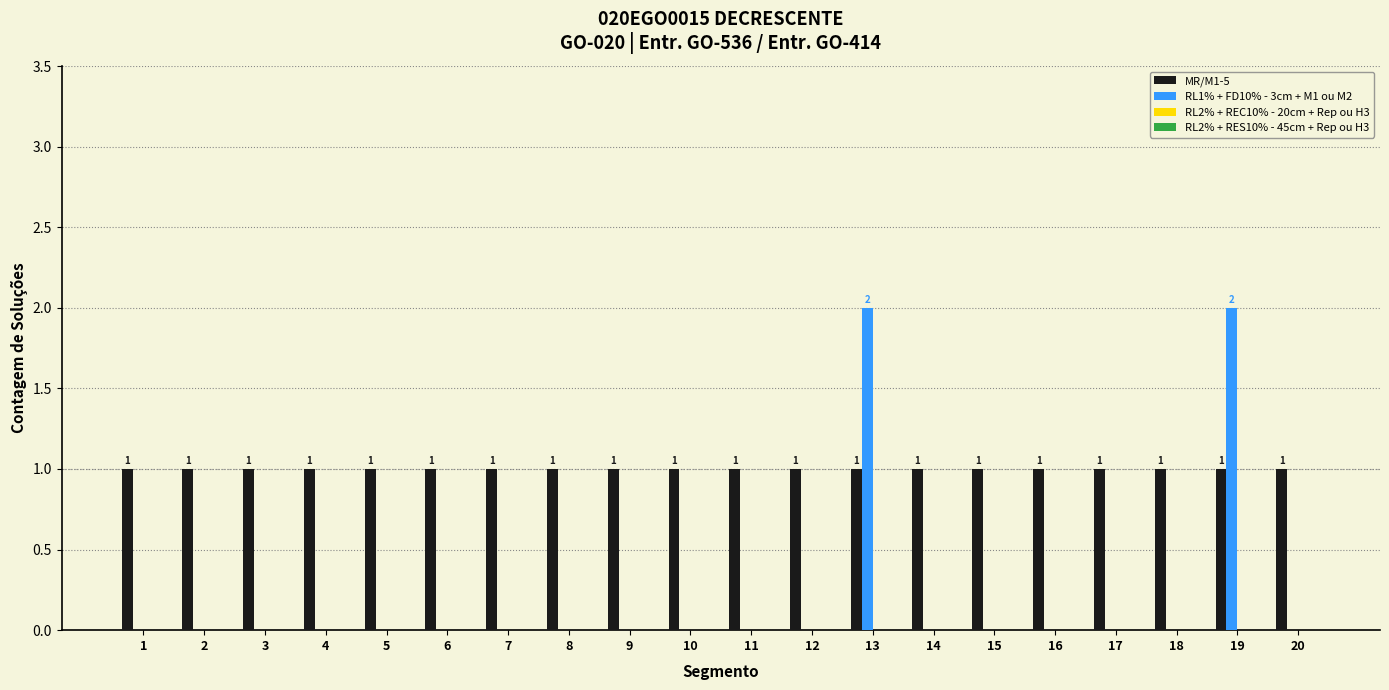

How many series are shown in this chart?

2